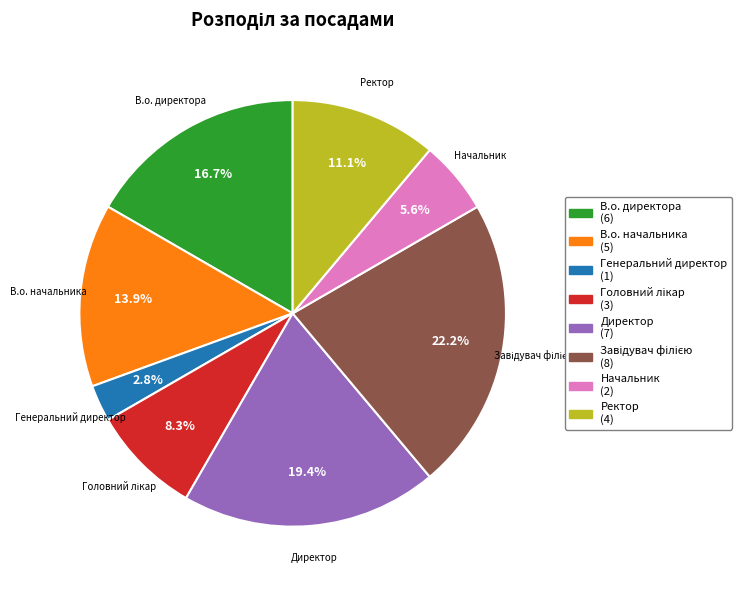

Between Ректор and Директор, which is larger?

Директор